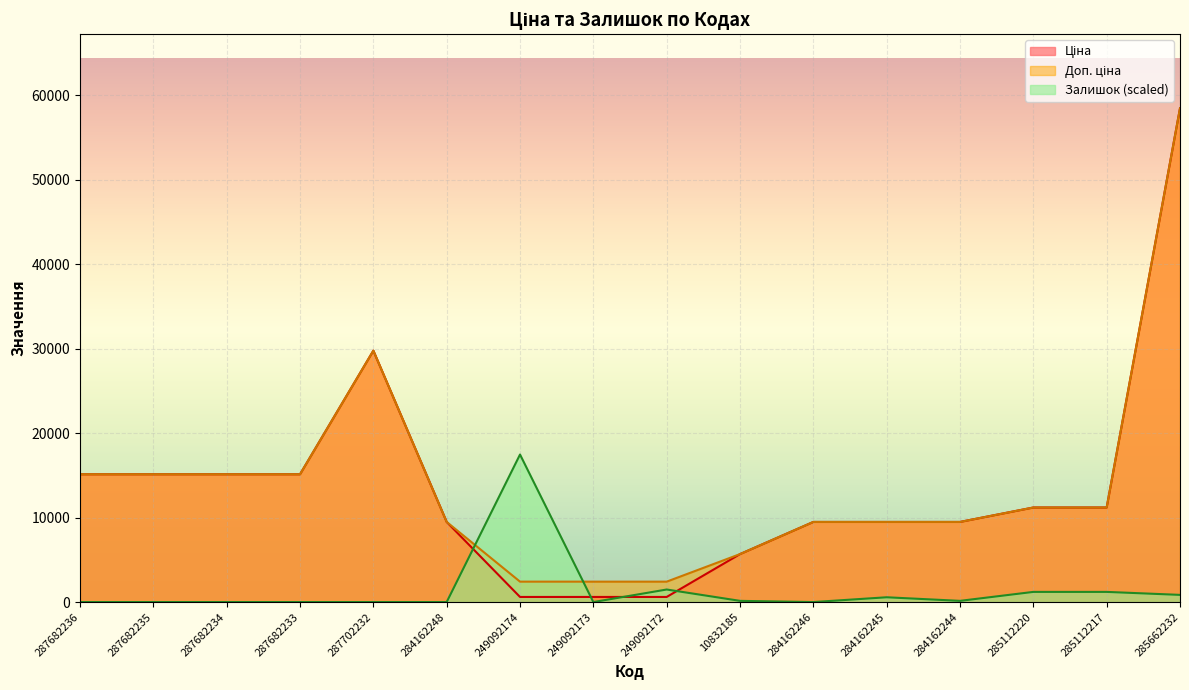

Which series has the largest total across all categories?

Доп. ціна